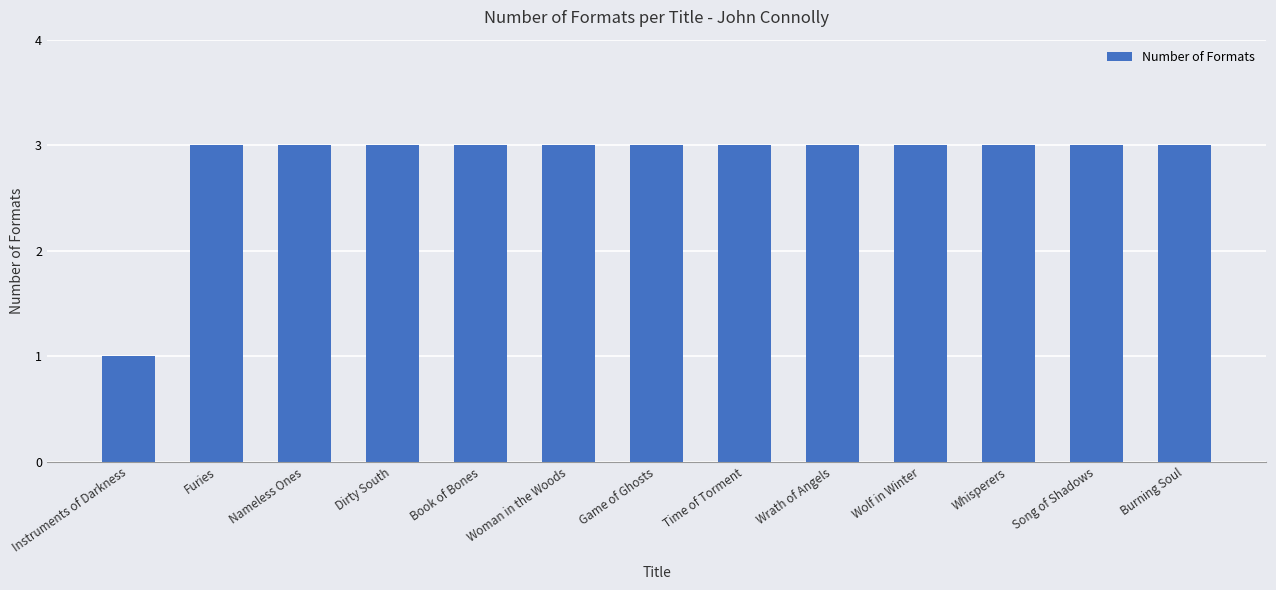

What is the value of the 7th bar from the left?

3